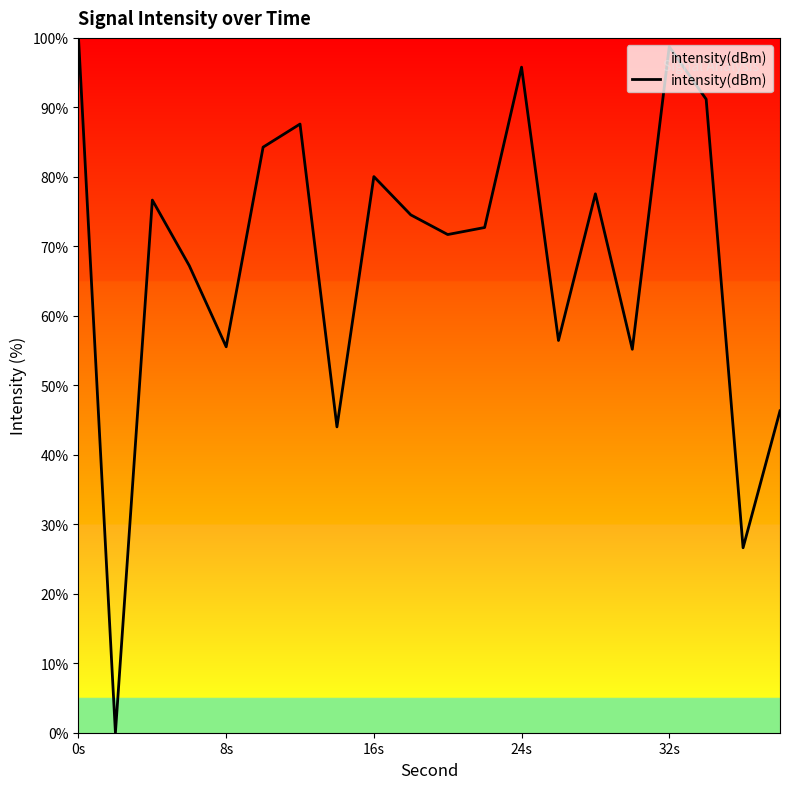

What is the difference between the maximum and minimum values?

100.0